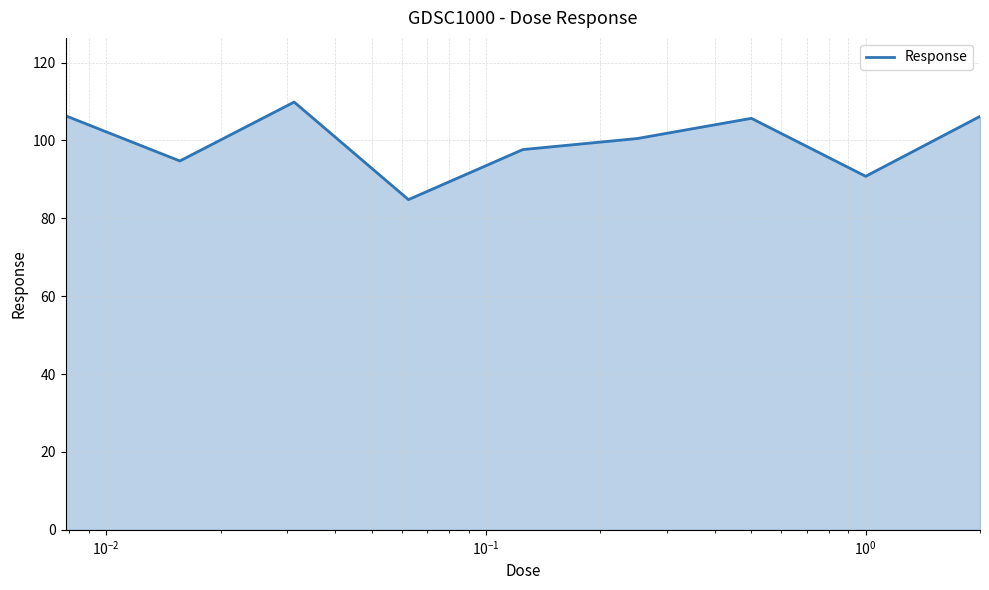

What is the minimum value shown in the chart?

84.8